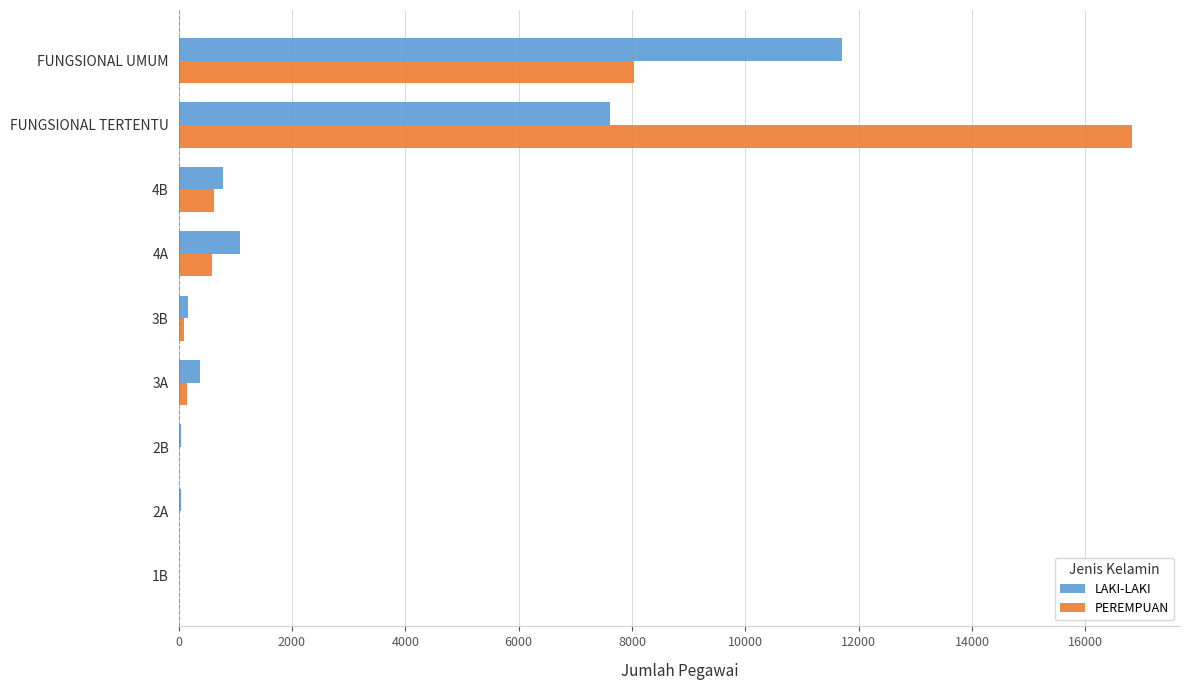

At which category is the sum across all series the highest?

FUNGSIONAL TERTENTU